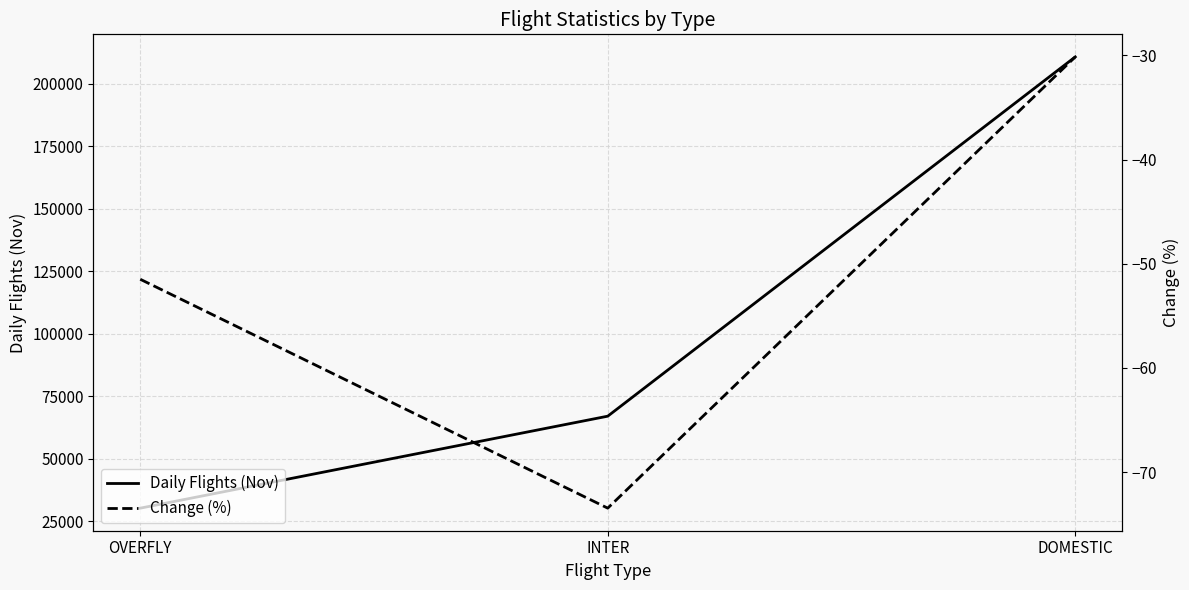

Is the value of Change (%) at DOMESTIC greater than the value of Daily Flights (Nov) at INTER?

No